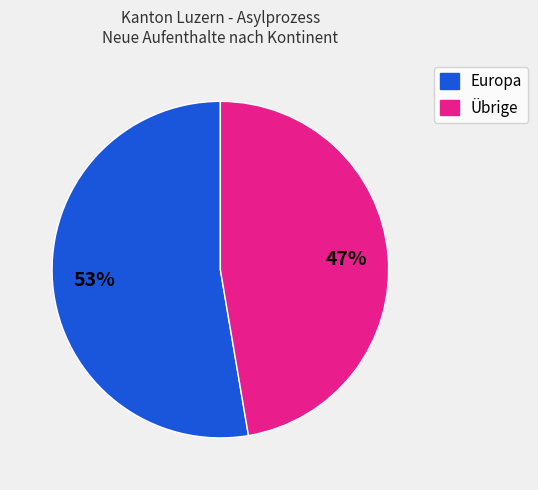

Count the number of slices in the pie.

2